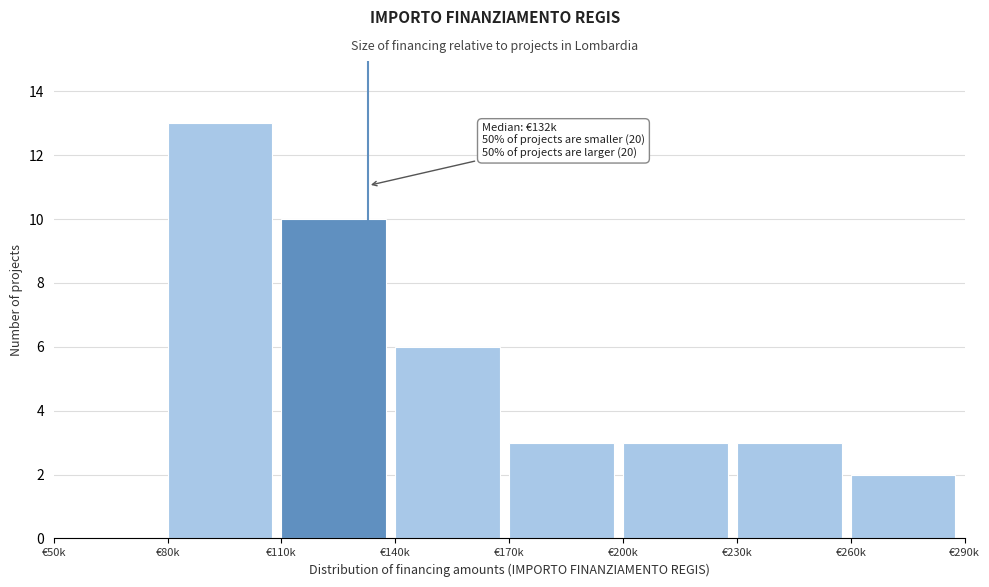

Reading right to left, what are all the values shown in this chart?

€260k=2	€230k=3	€200k=3	€170k=3	€140k=6	€110k=10	€80k=13	€50k=0